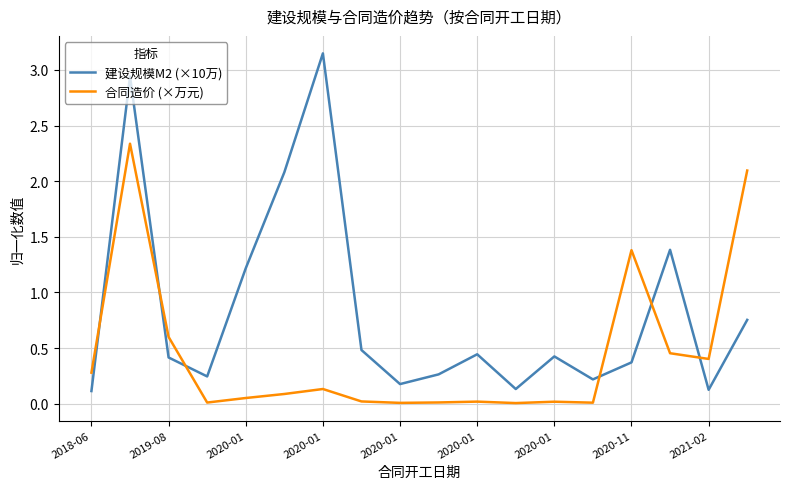

What is the sum of all 建设规模M2 (×10万) values?

14.9